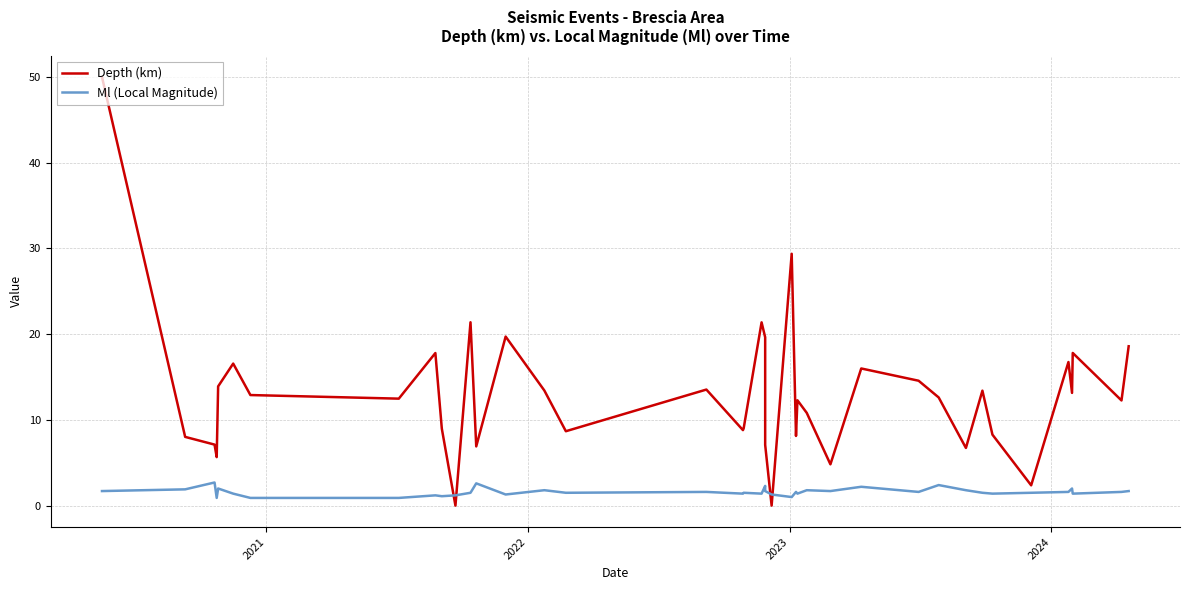

Rank the series by their maximum value, from highest to lowest.

Depth (km), Ml (Local Magnitude)